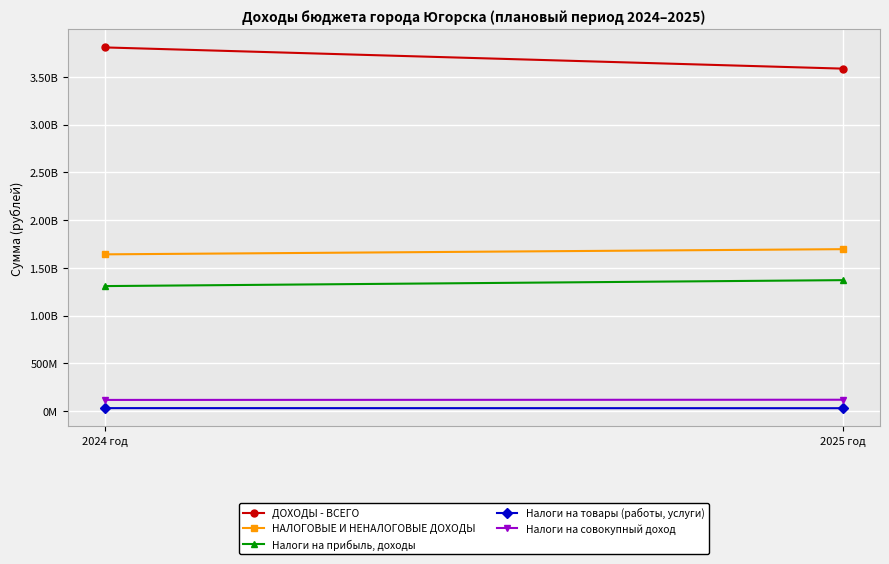

What is the label of the 2nd point from the left?

2025 год